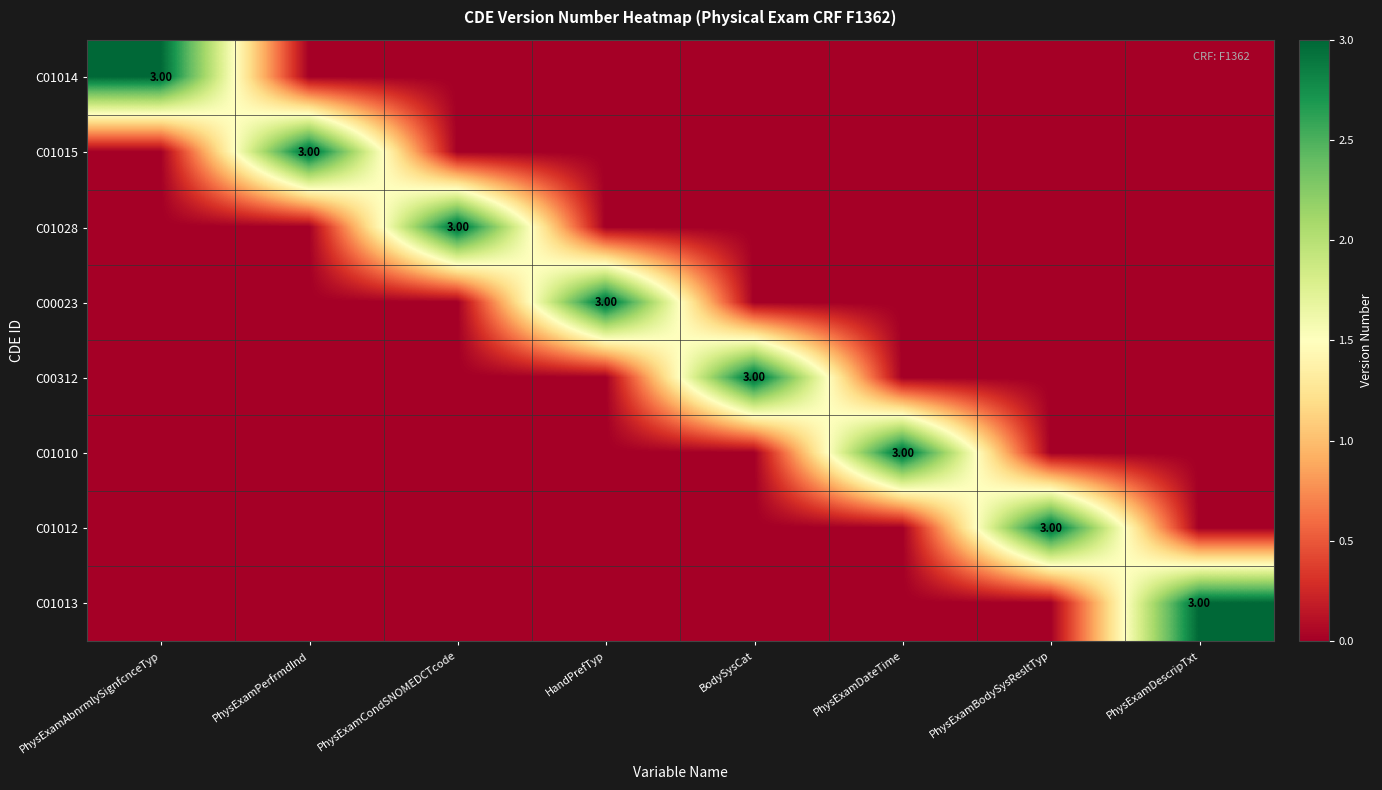

What is the sum of all C01010 values?

3